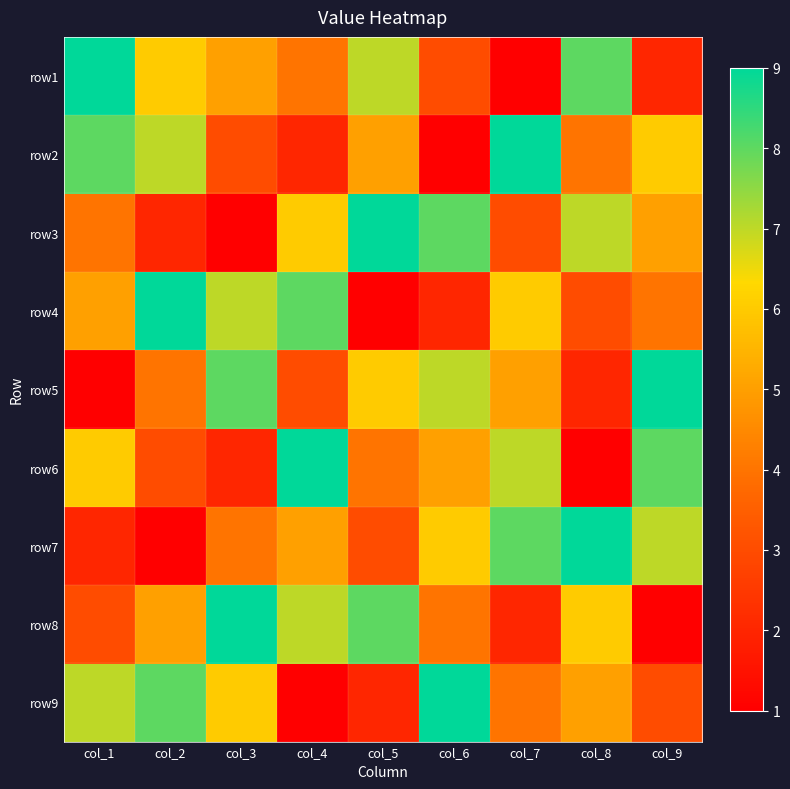

Between col_5 and col_1, which is larger?

col_1